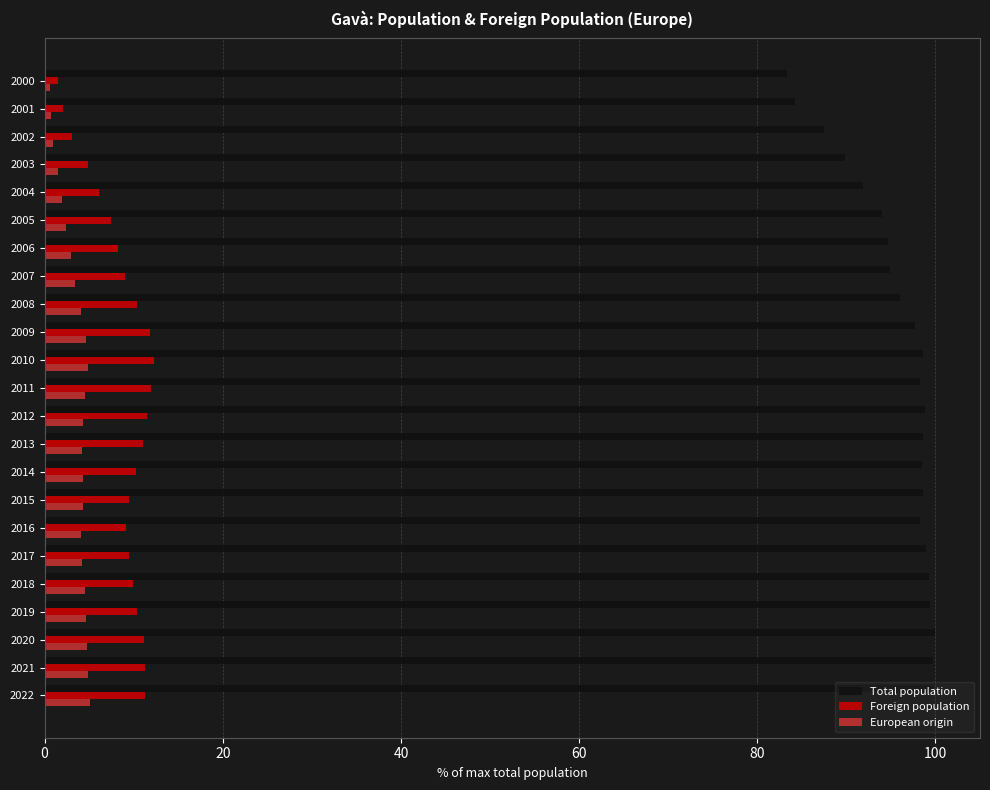

The value of European origin at 2016 is 4.1. True or false?

True